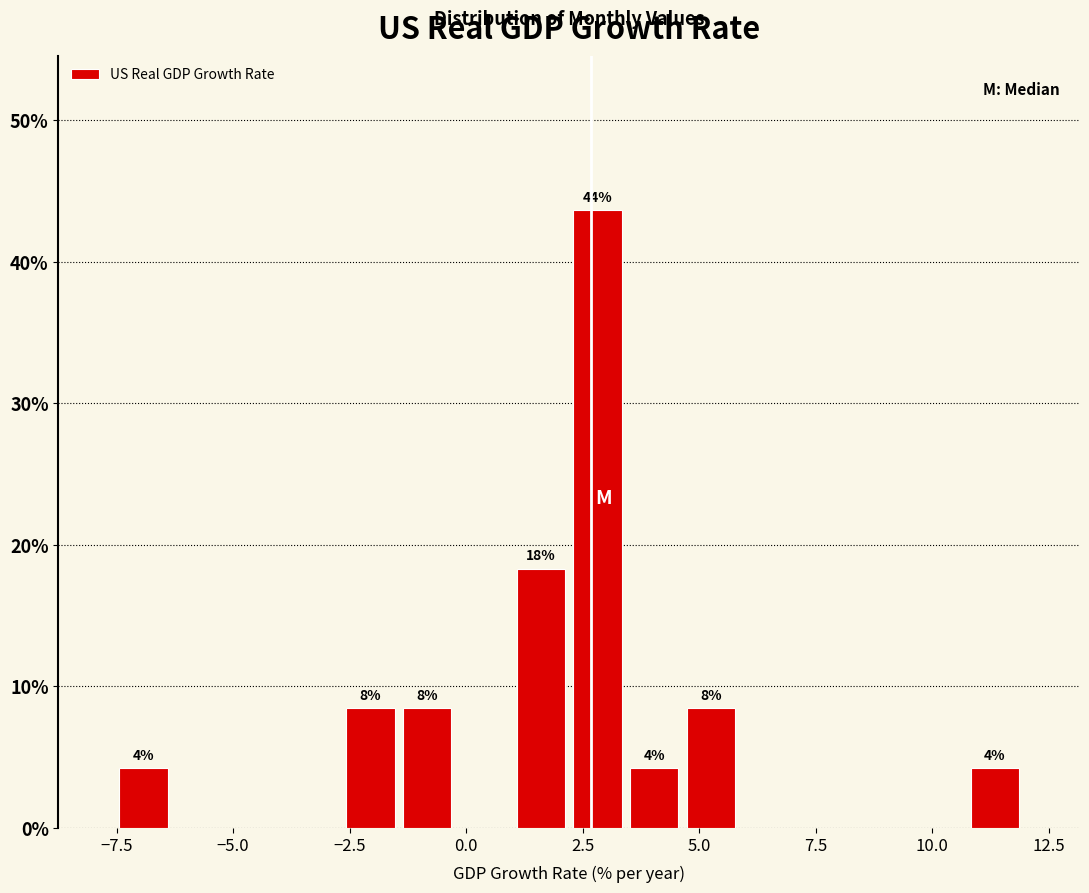

Around what value on the x-axis is the tallest bar? Give the approximate position of its centre, as read against the axis.

3.0